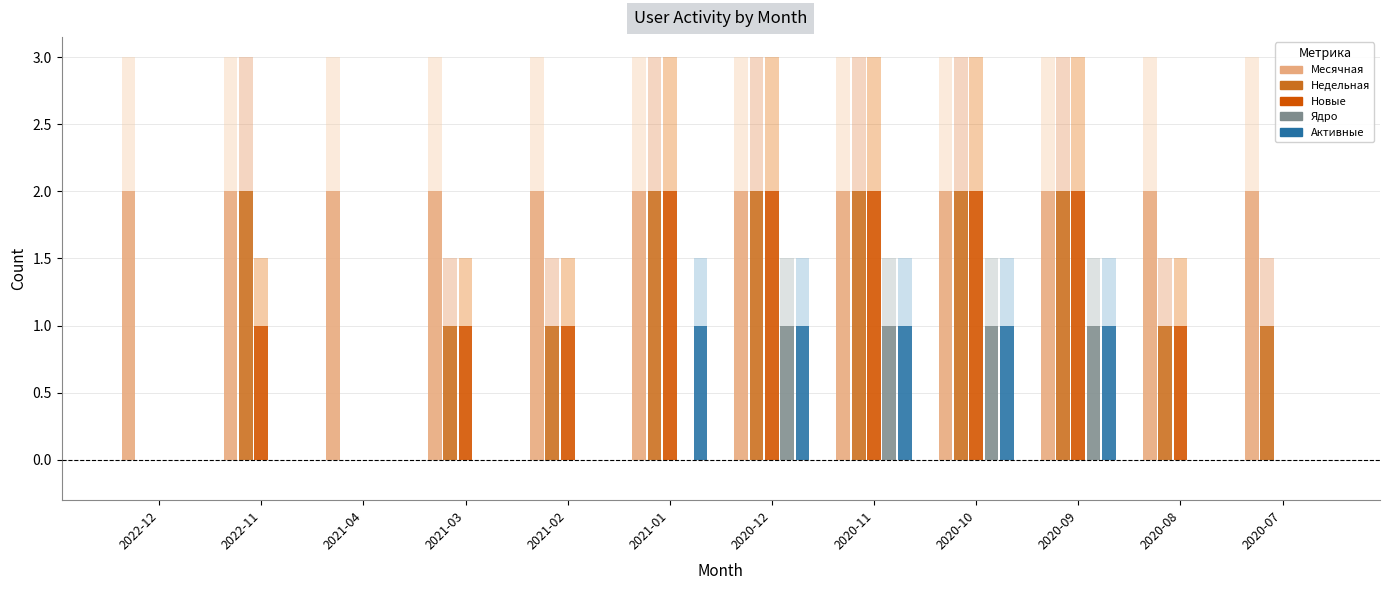

The Новые series shows 0 at 2020-07. True or false?

True